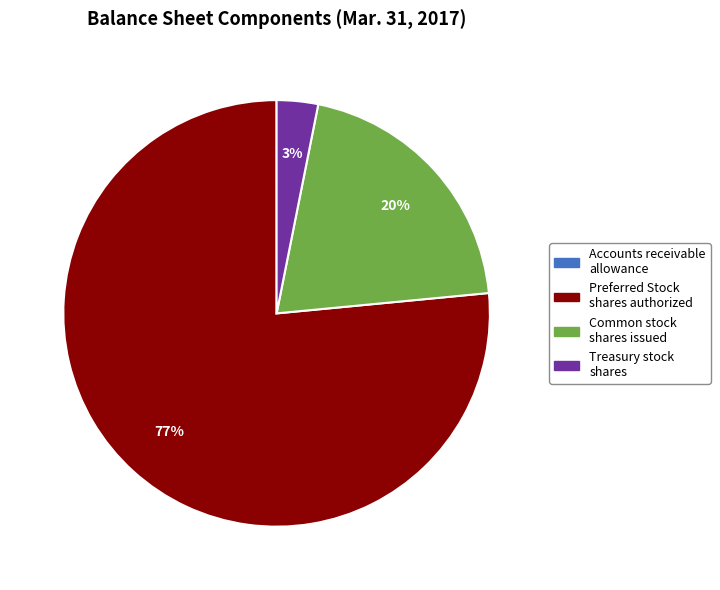

Which has a higher value, Preferred Stock shares authorized or Treasury stock shares?

Preferred Stock shares authorized